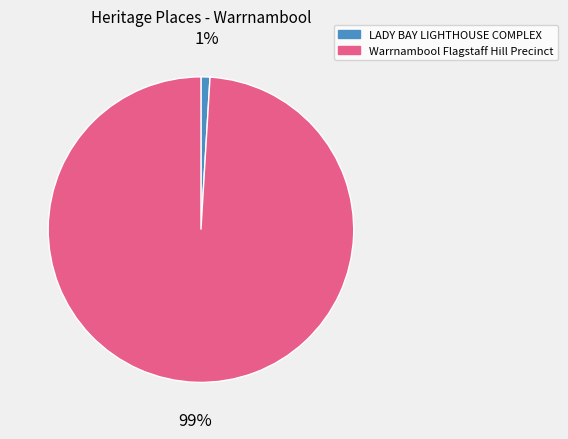

Count the number of slices in the pie.

2